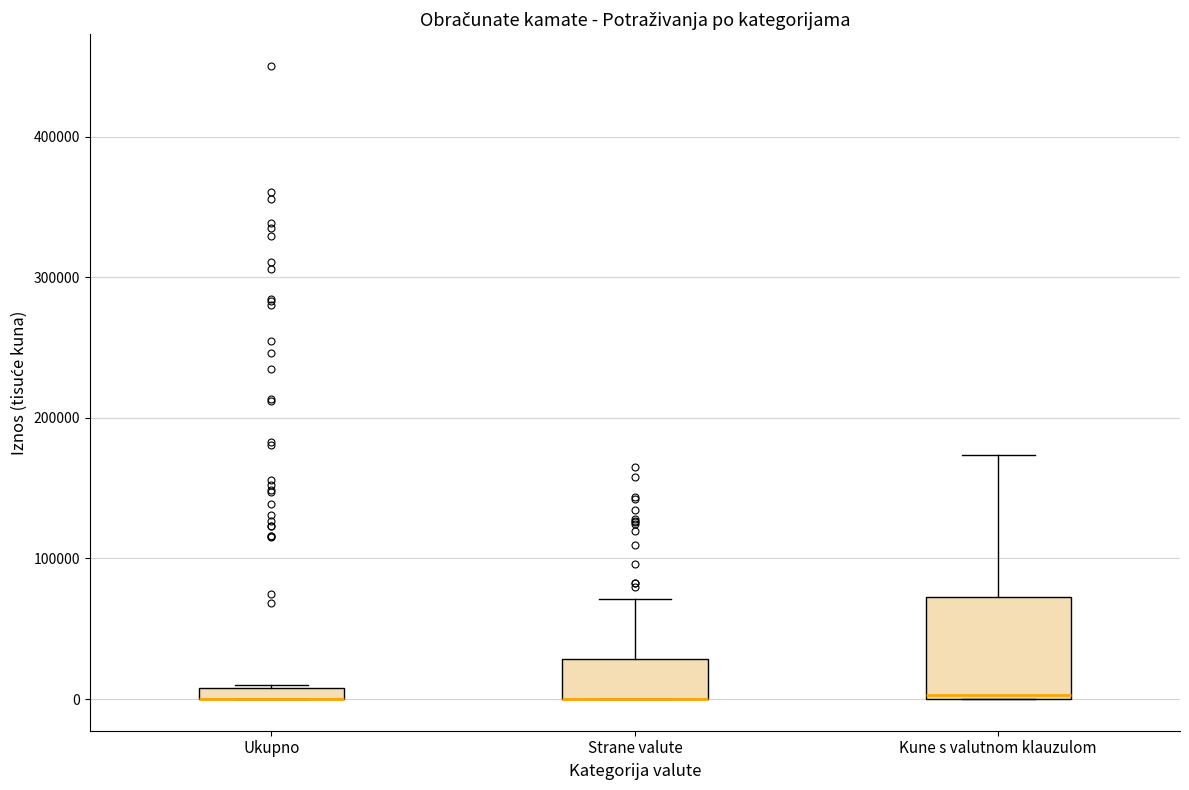

Which box is the tallest, from its lower edge to its upper edge?

Kune s valutnom klauzulom